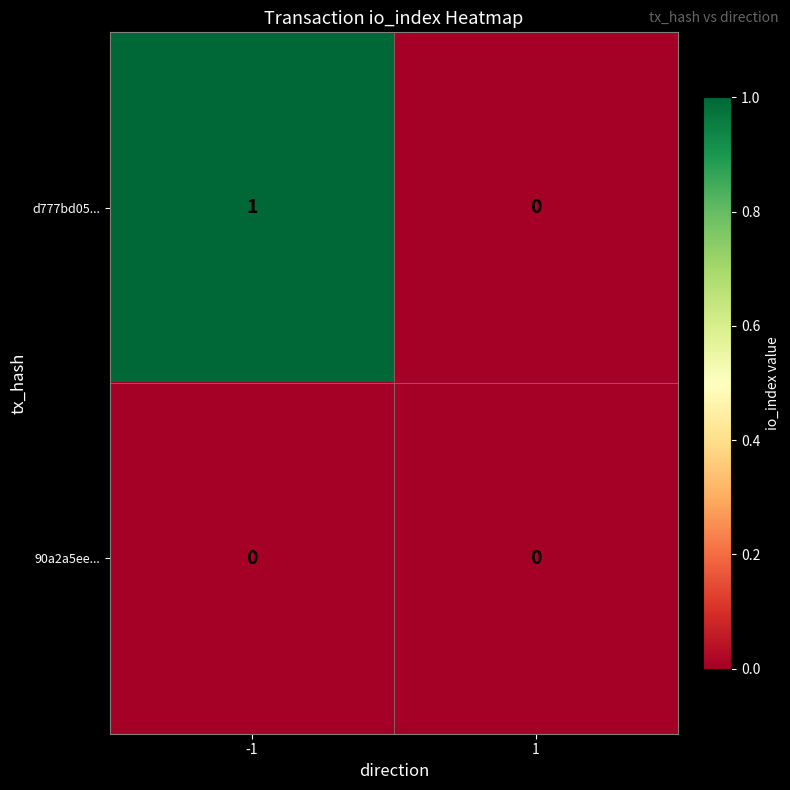

Which series has the largest range (max minus min)?

d777bd05...